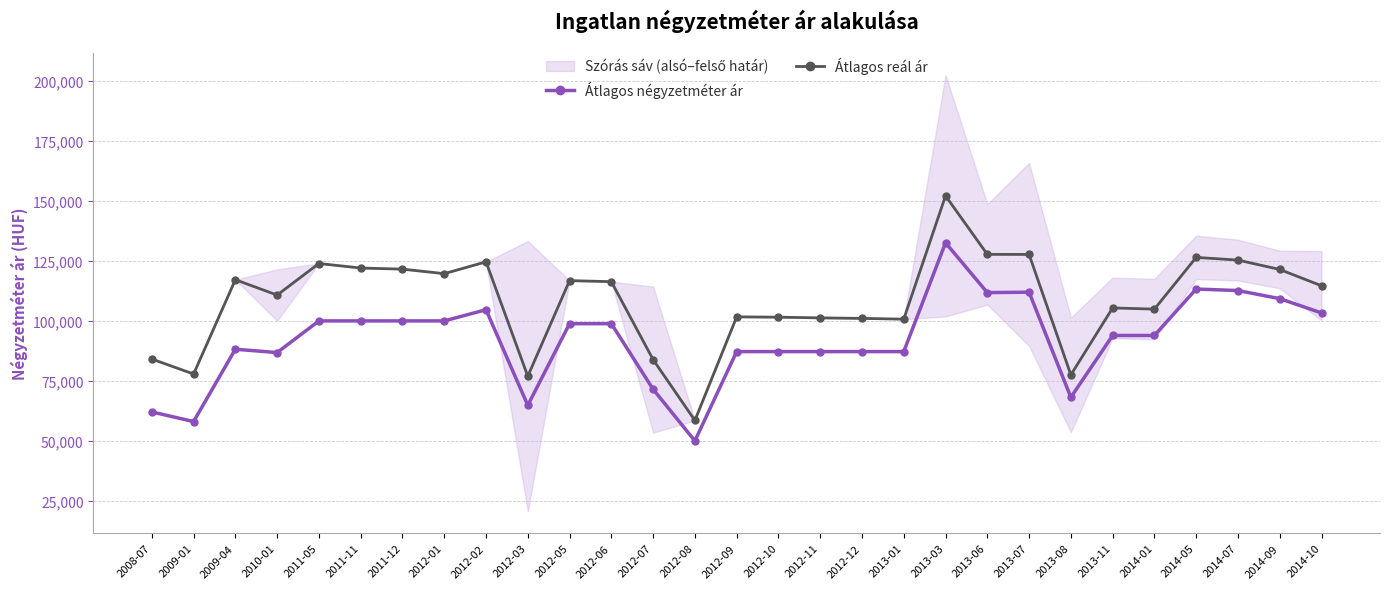

How many interior local valleys does the Átlagos négyzetméter ár series have?

6